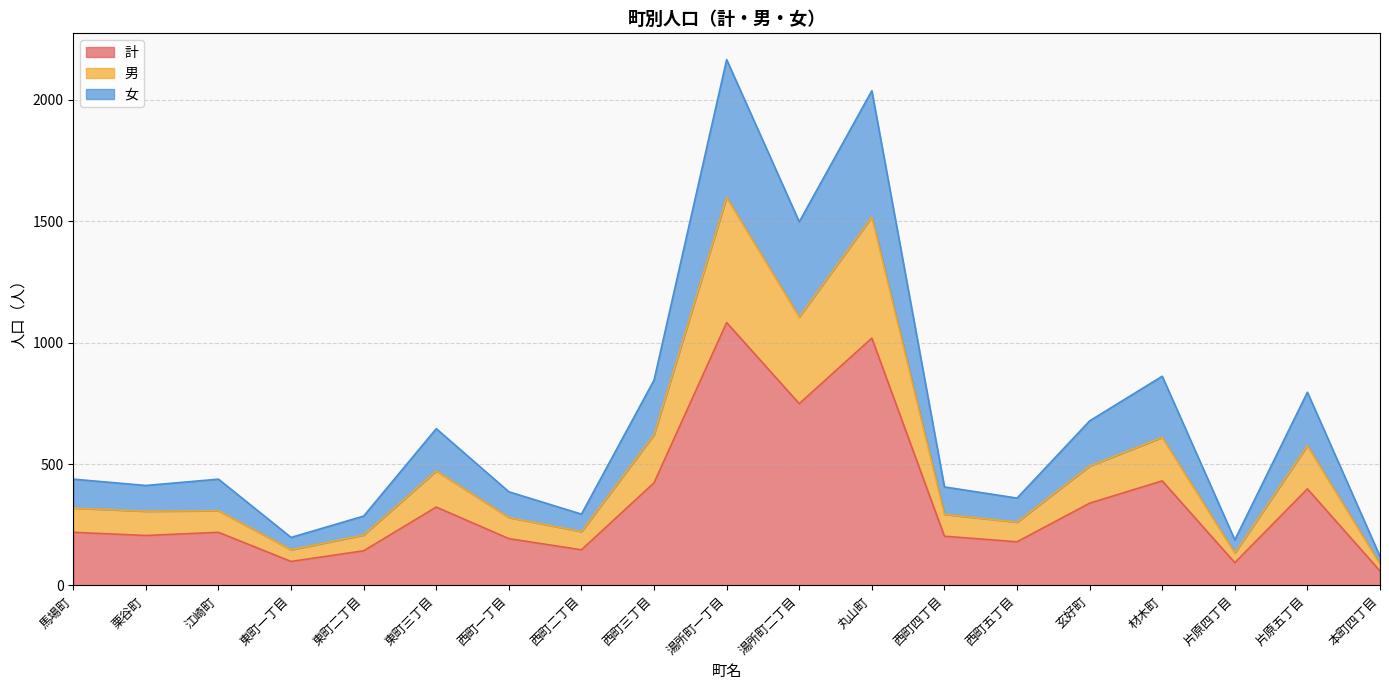

The 計 series shows 50 at 東町一丁目. True or false?

False